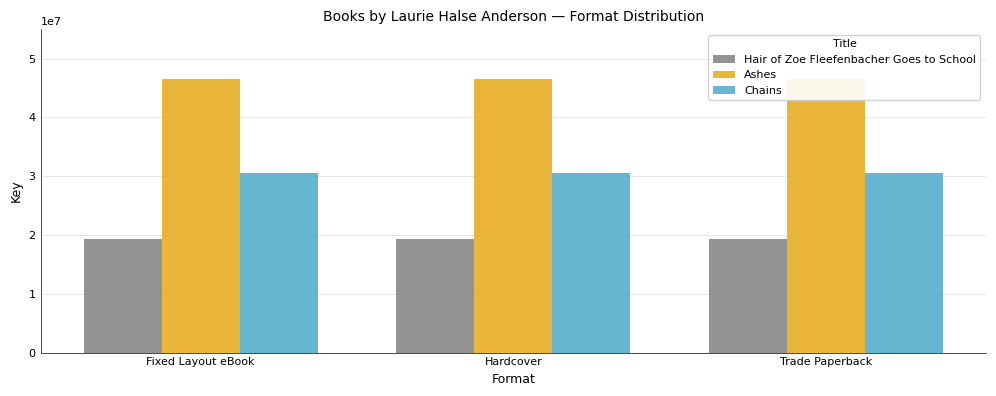

Which category has the highest value in the Ashes series?

Fixed Layout eBook